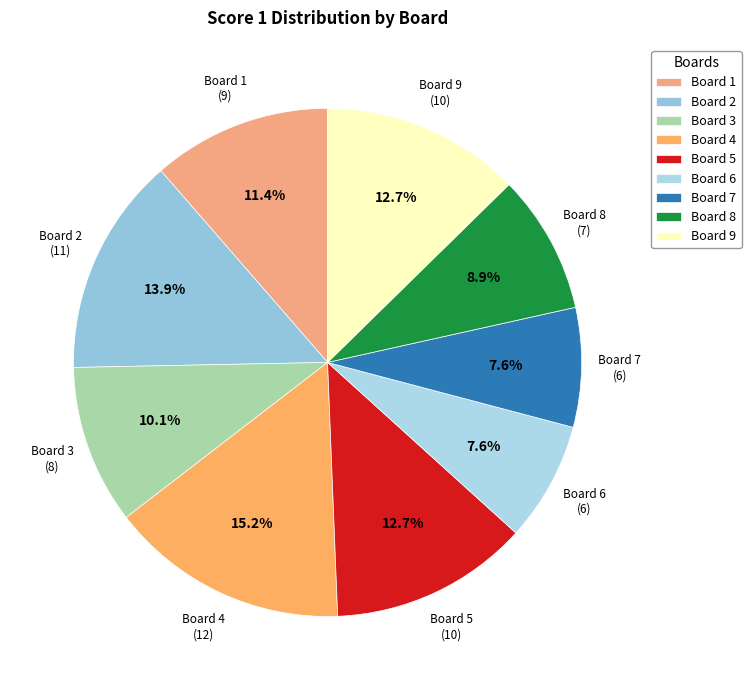

What portion of the pie excludes Board 2?

86.1%